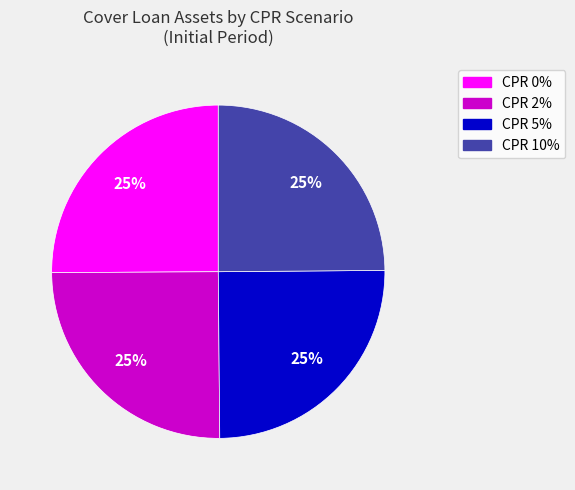

To the nearest percent, what portion does CPR 10% represent?

25%